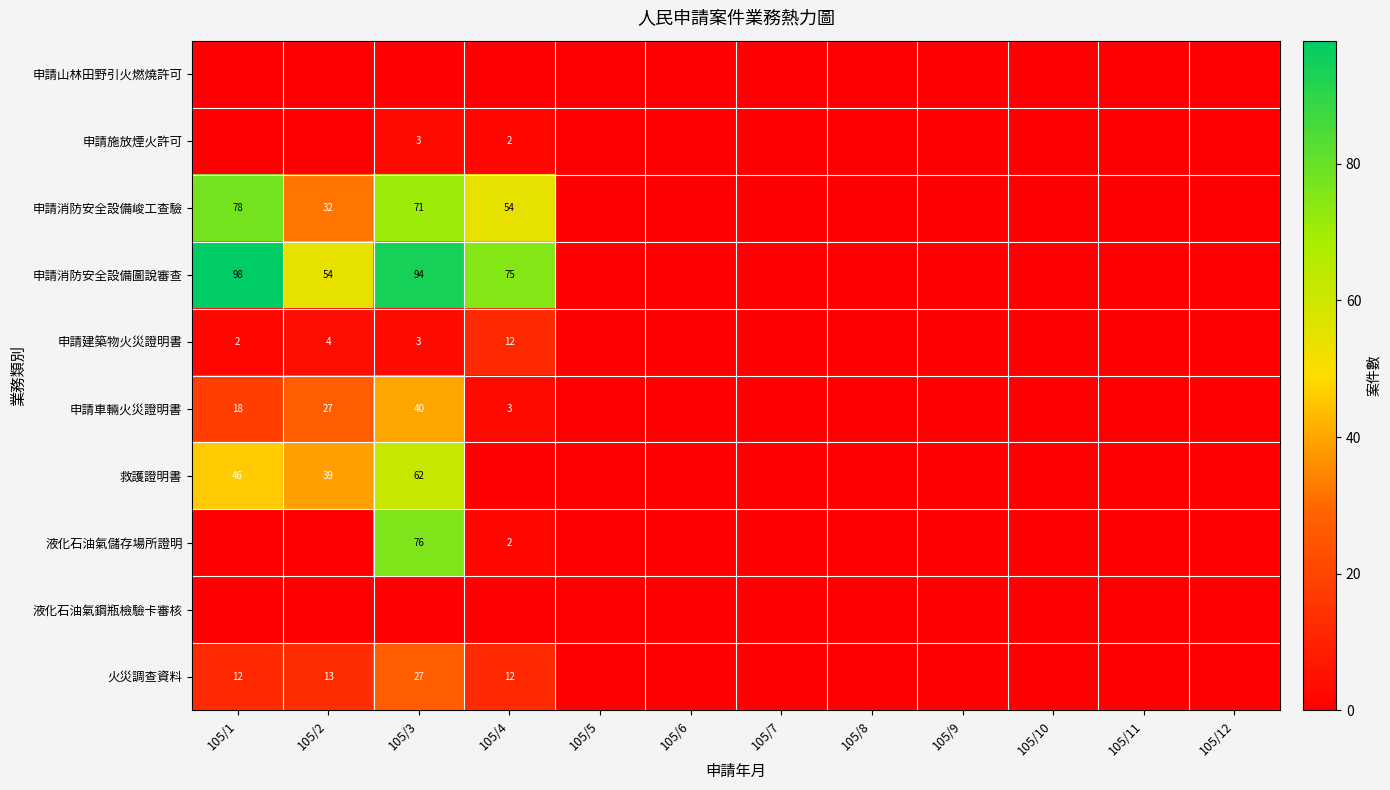

Is it true that 申請消防安全設備圖說審查 equals 147 at 105/1?

False